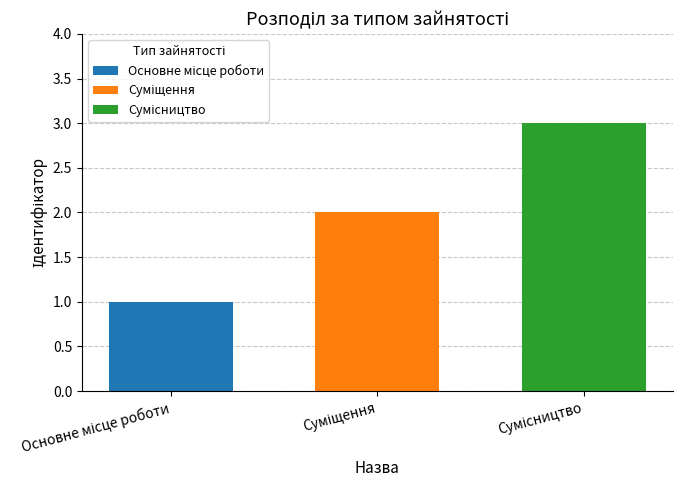

What is the greatest value displayed?

3